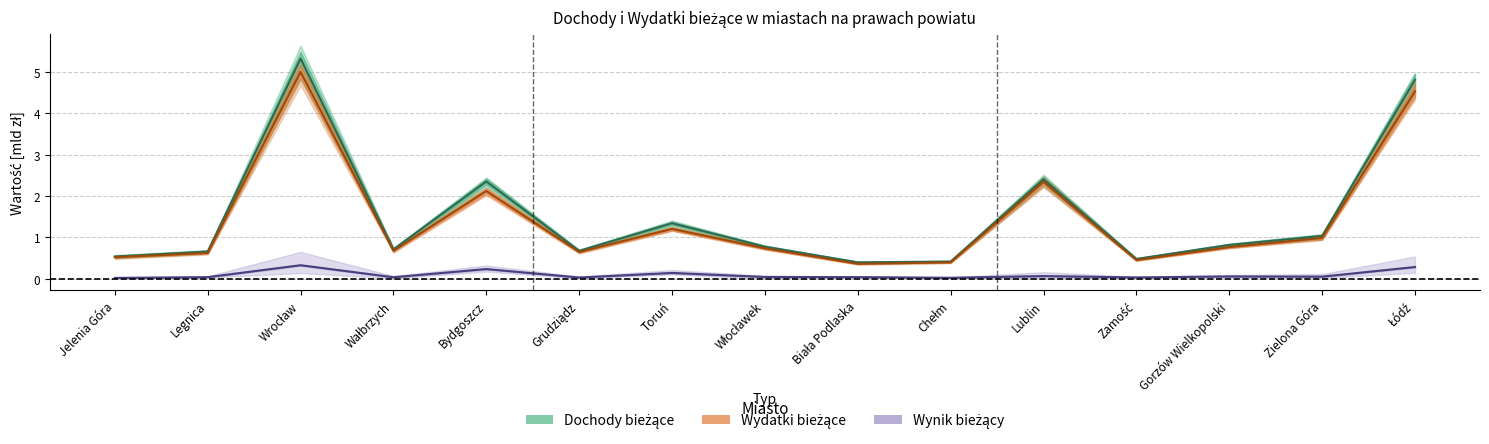

How many lines are shown in the chart?

3